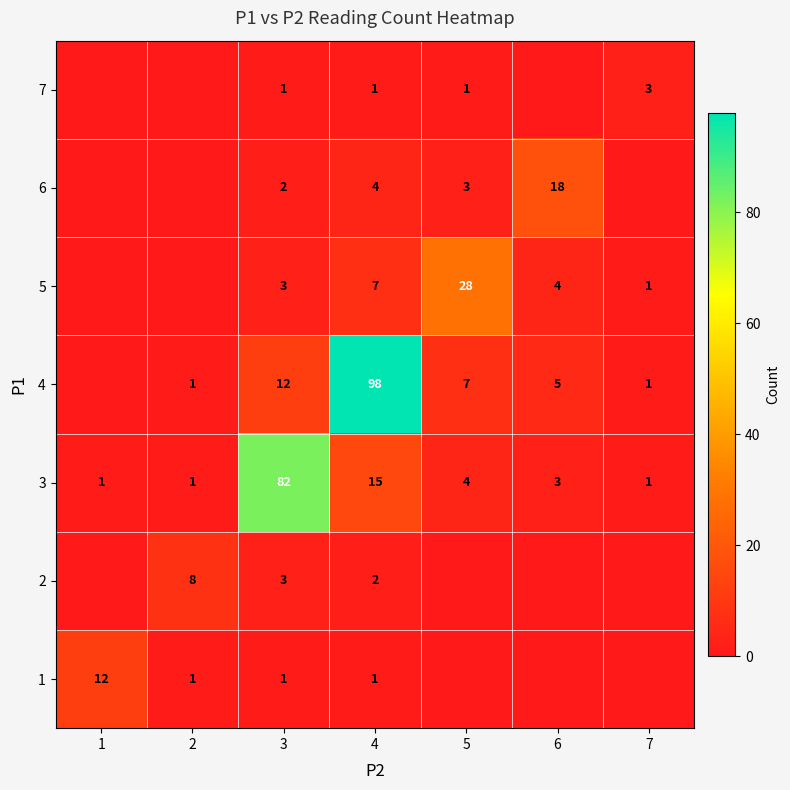

The value of 4 at 4 is 98. True or false?

True